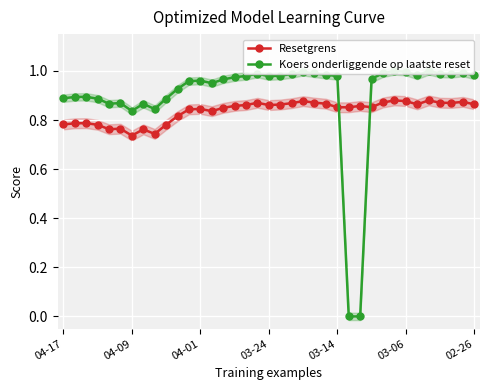

What is the maximum value for Resetgrens?

0.9